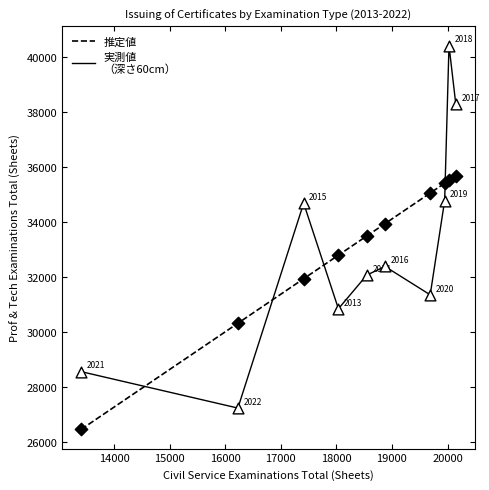

What is the minimum value shown in the chart?

26453.8